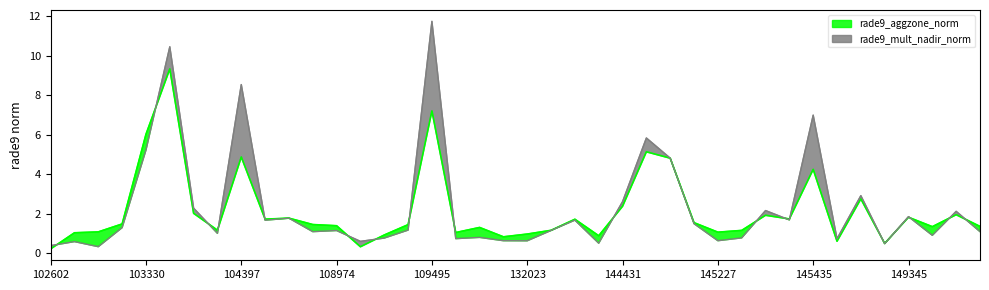

List the series in order of their peak value, lowest first.

rade9_aggzone_norm, rade9_mult_nadir_norm